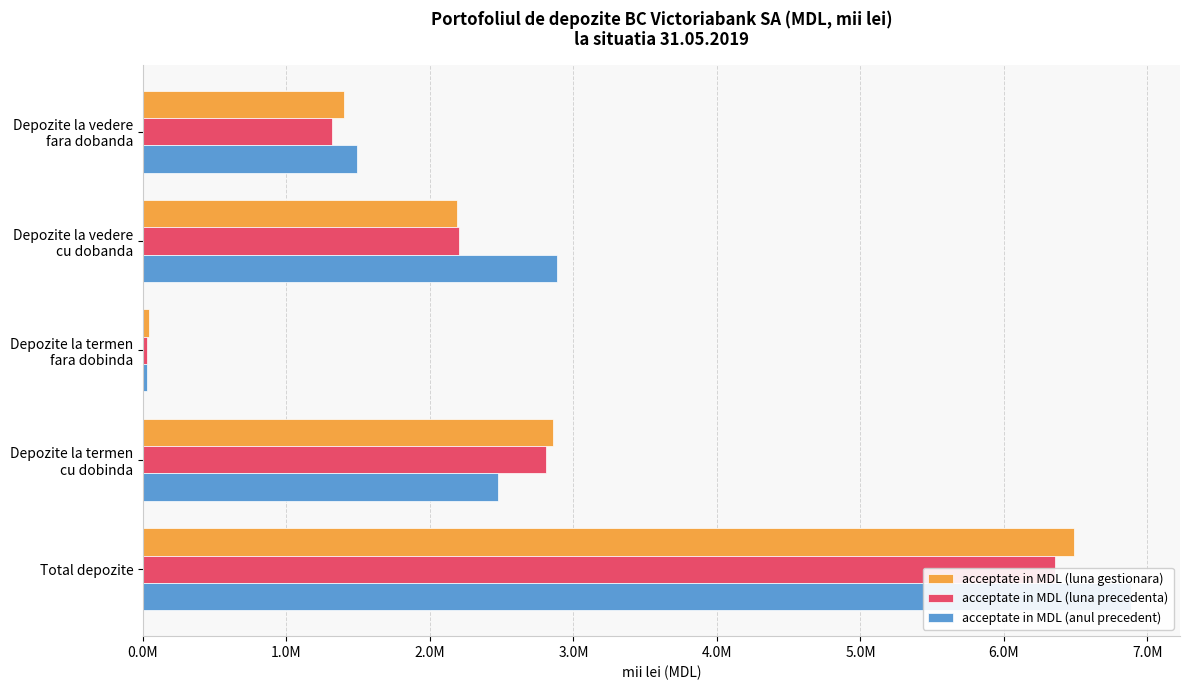

What is the label of the 5th bar from the right?

Depozite la vedere fara dobanda